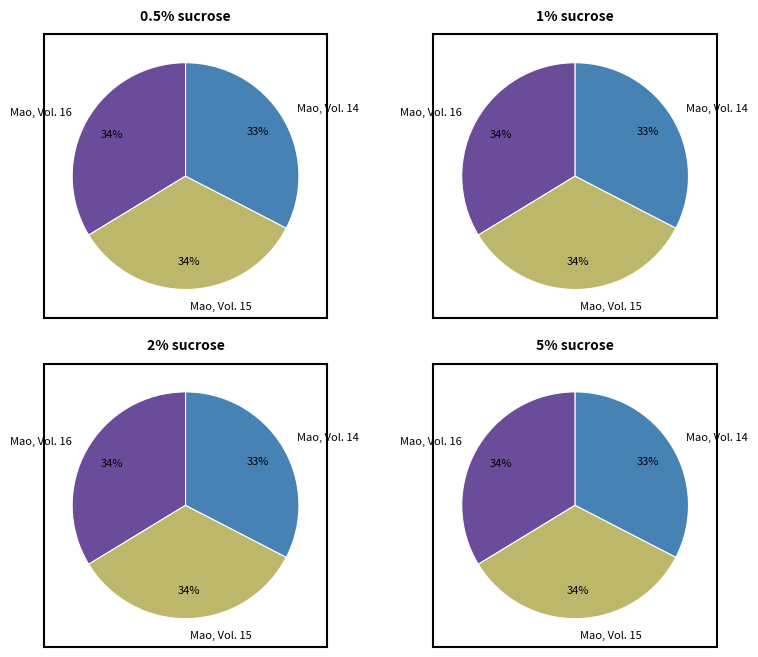

True or false: Mao, Vol. 15 accounts for 46% of the total.

False